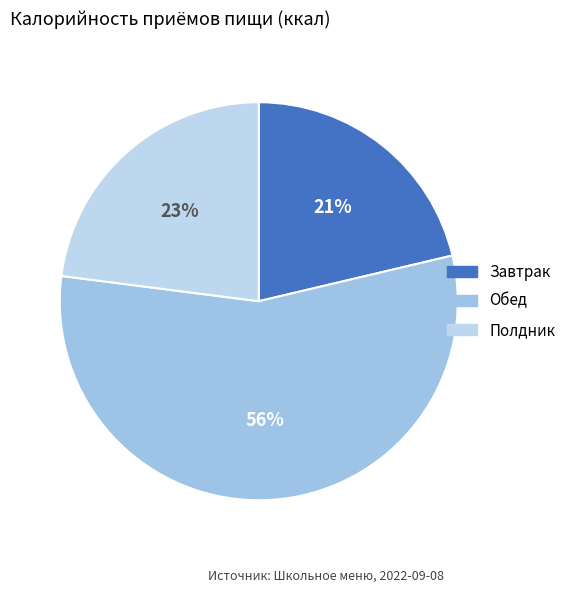

Is the sum of Полдник and Обед greater than half?

Yes